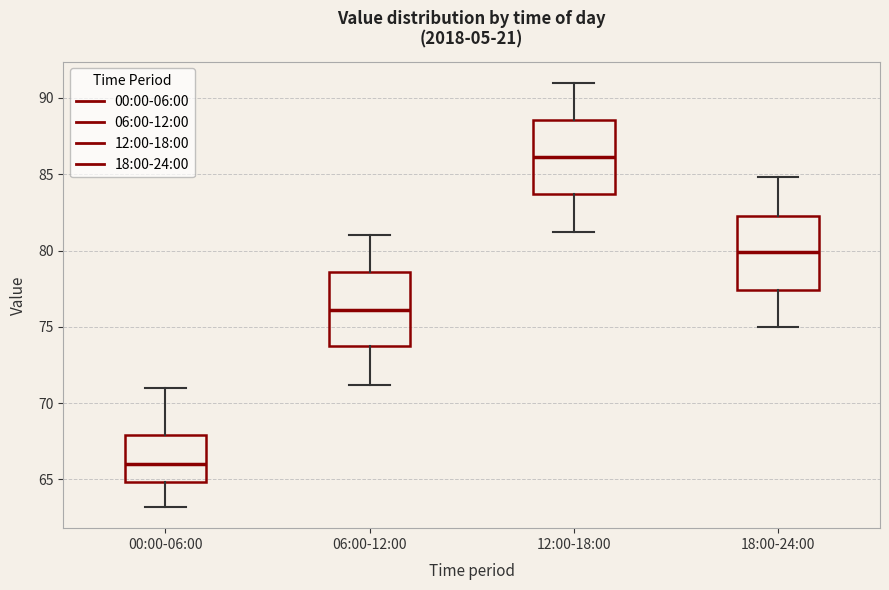

Which box's median line is the highest?

12:00-18:00